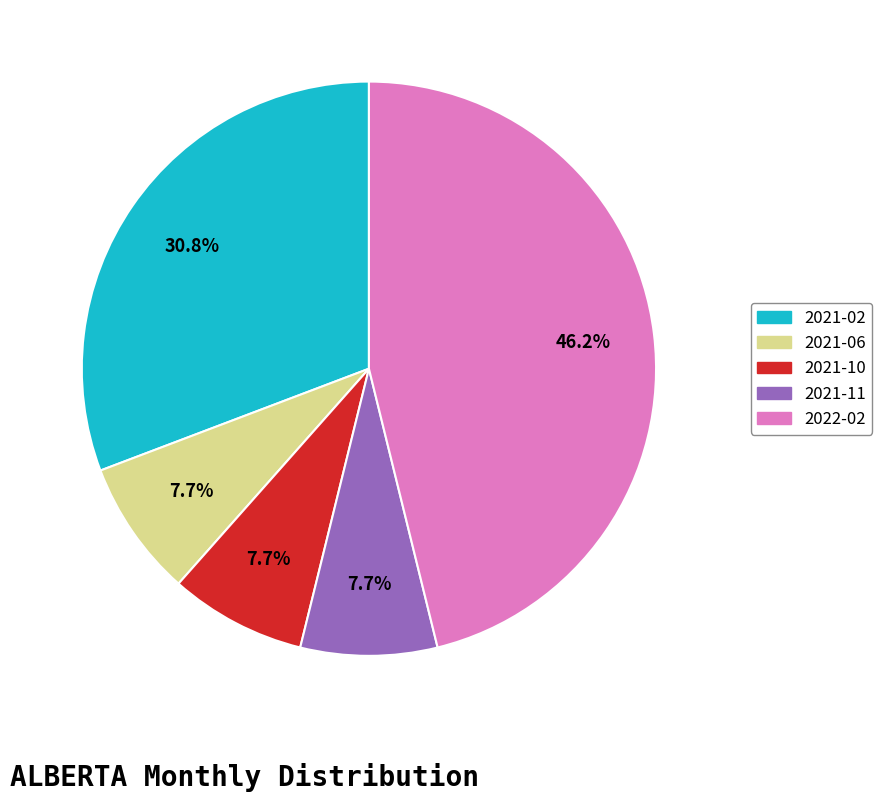

Does any single category account for the majority?

No